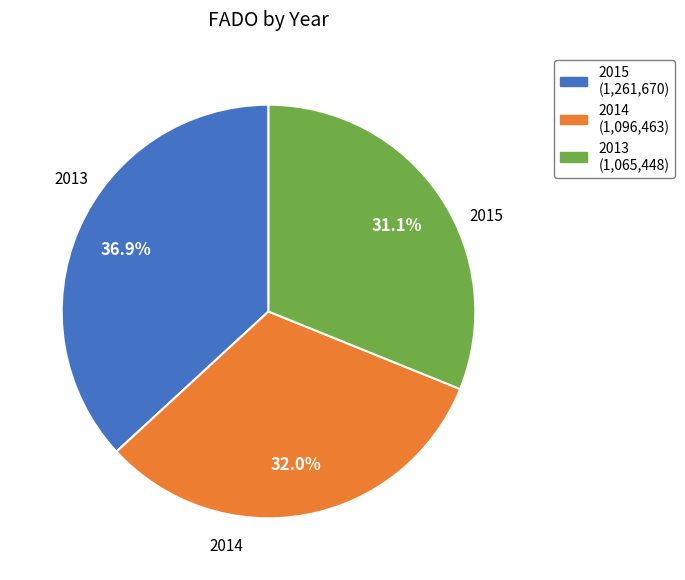

Count the number of slices in the pie.

3